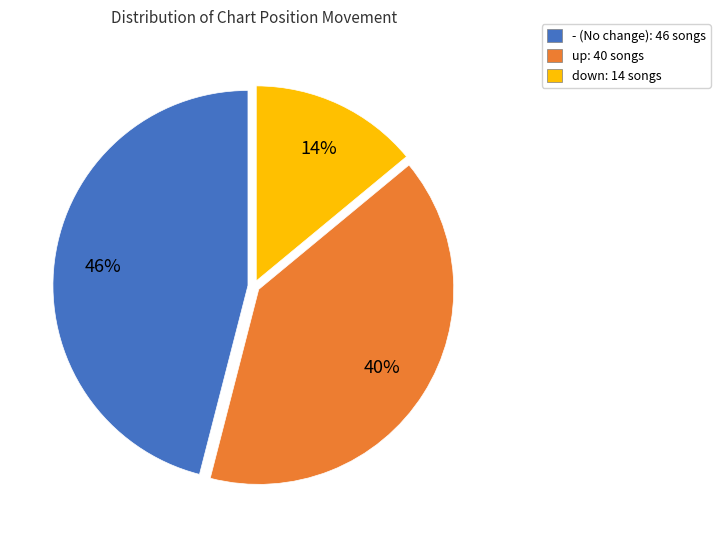

Which has a higher value, - or down?

-